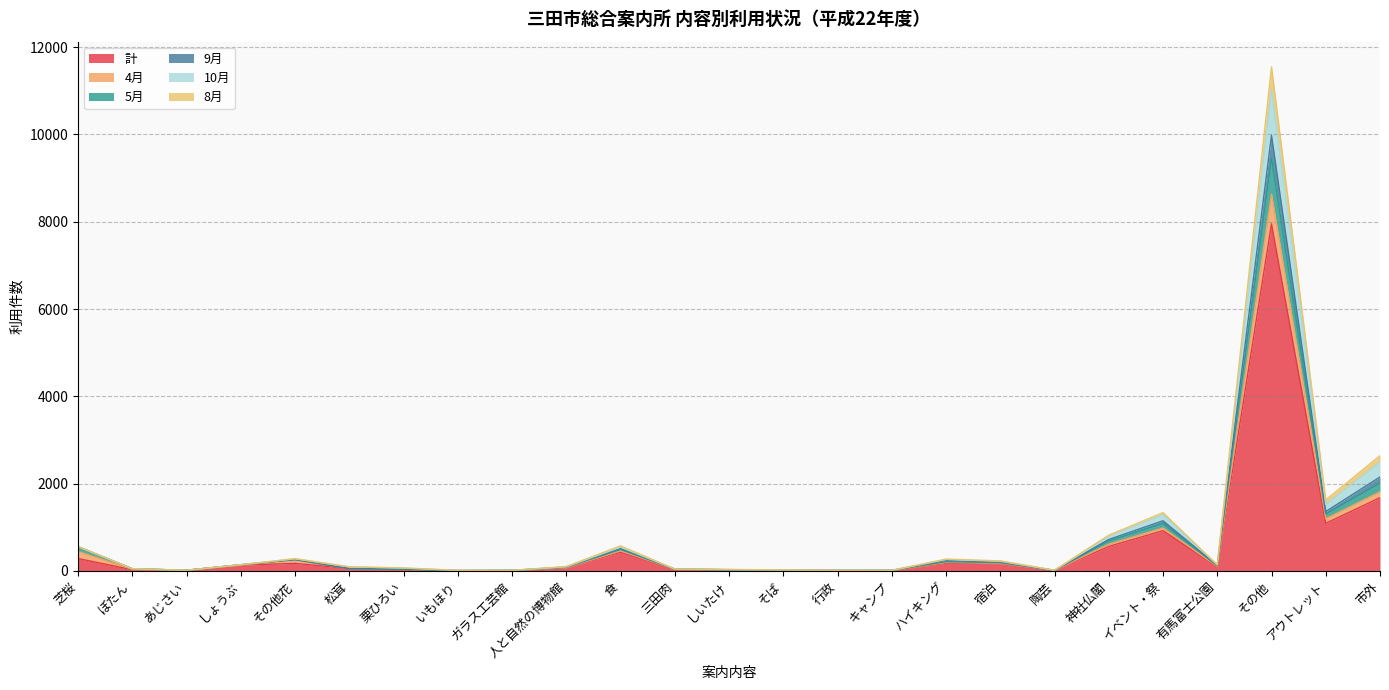

At which label does 計 reach its peak?

その他